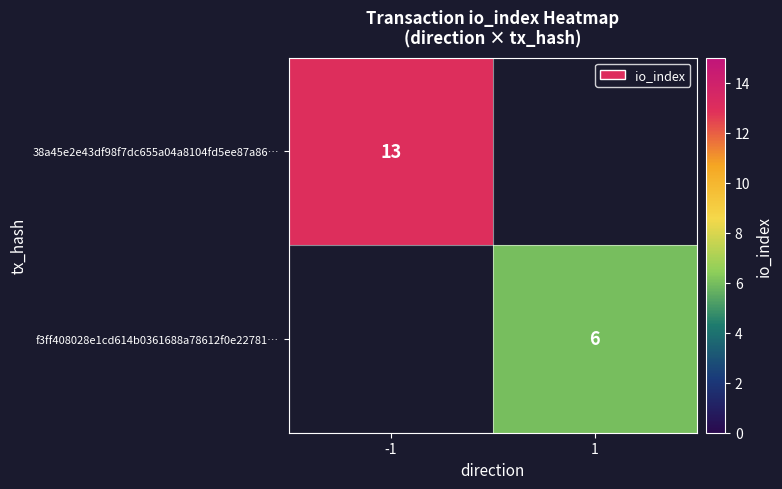

The 38a45e2e43df98f7dc655a04a8104fd5ee87a86… series shows 13 at -1. True or false?

True